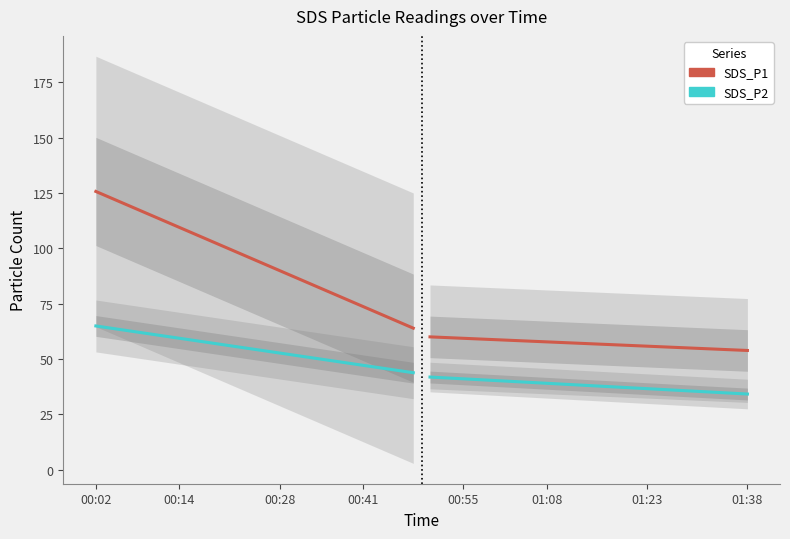

Where is SDS_P2 nearest to the value 54?

10